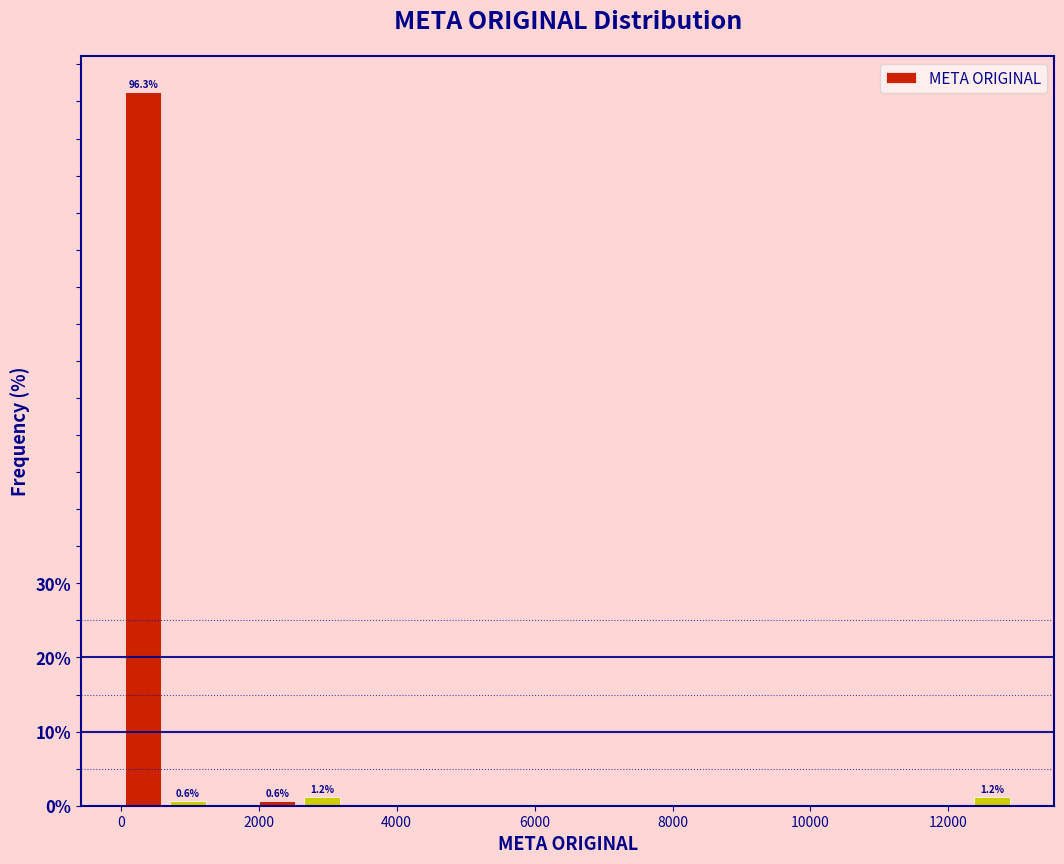

Read against the x-axis, roughly where is the centre of the tallest bar?

400